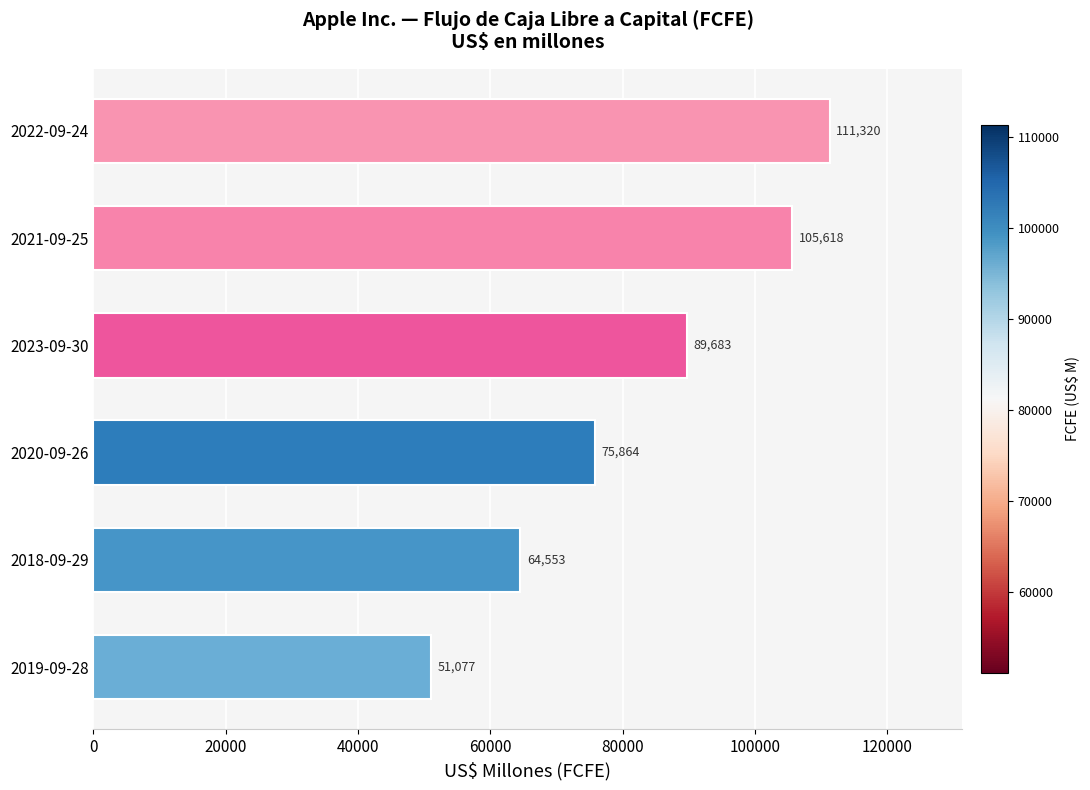

What is the smallest value displayed?

51077